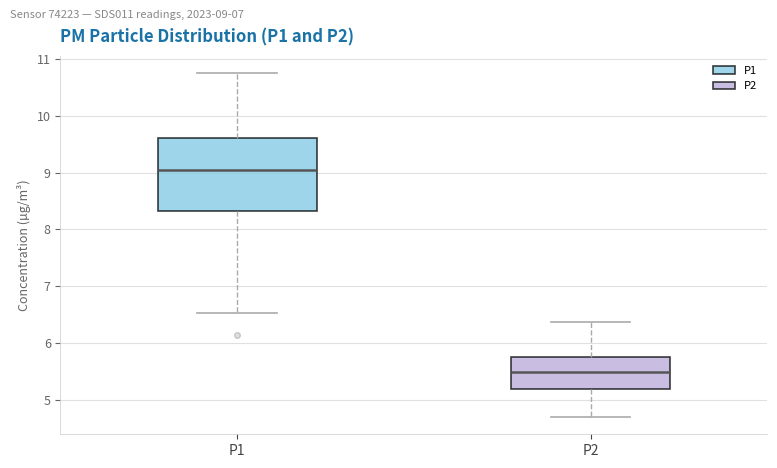

Comparing the boxes themselves (not the whiskers), which one is the tallest?

P1